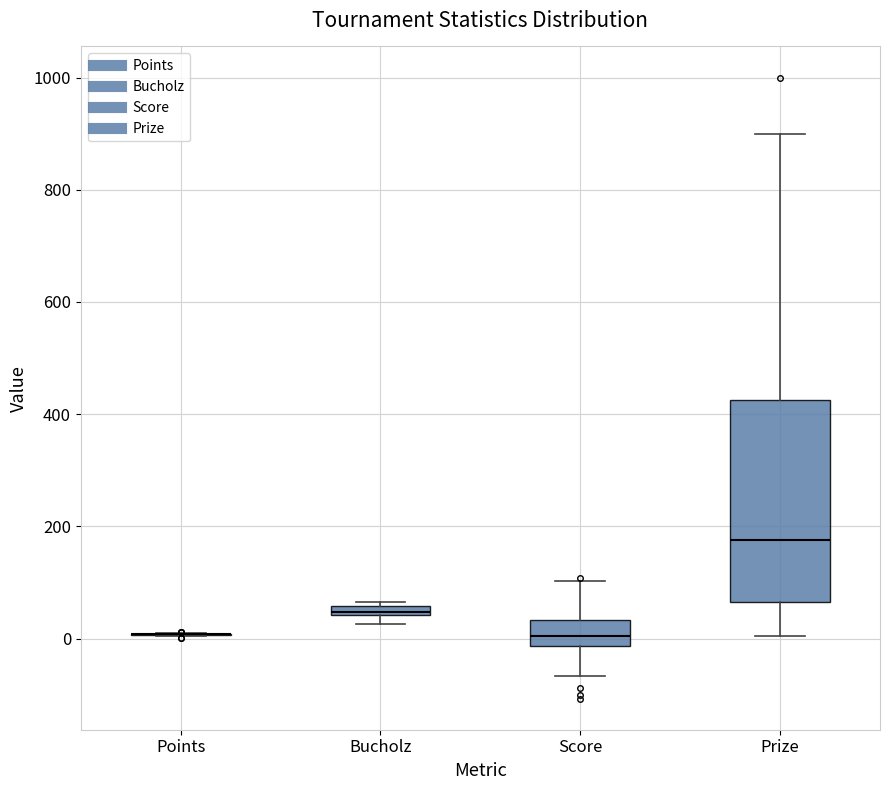

Where does the upper whisker of the box for Prize end on the y-axis? The values are not printed on the chart, so give them approximately, as read against the axis.

900